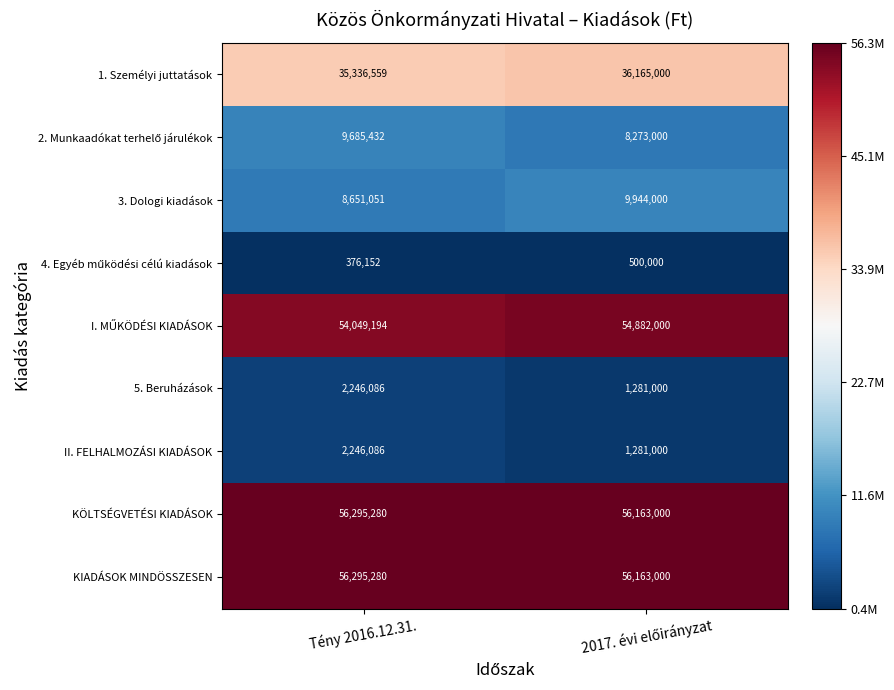

The value of 5. Beruházások at Tény 2016.12.31. is 1533122. True or false?

False